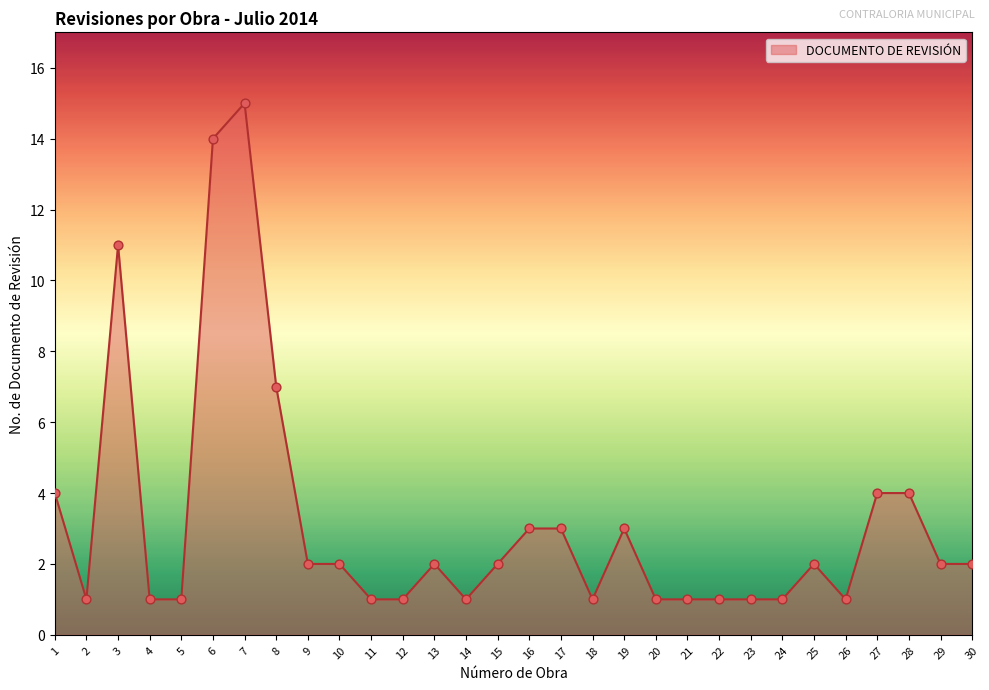

Between 25 and 26, which is larger?

25